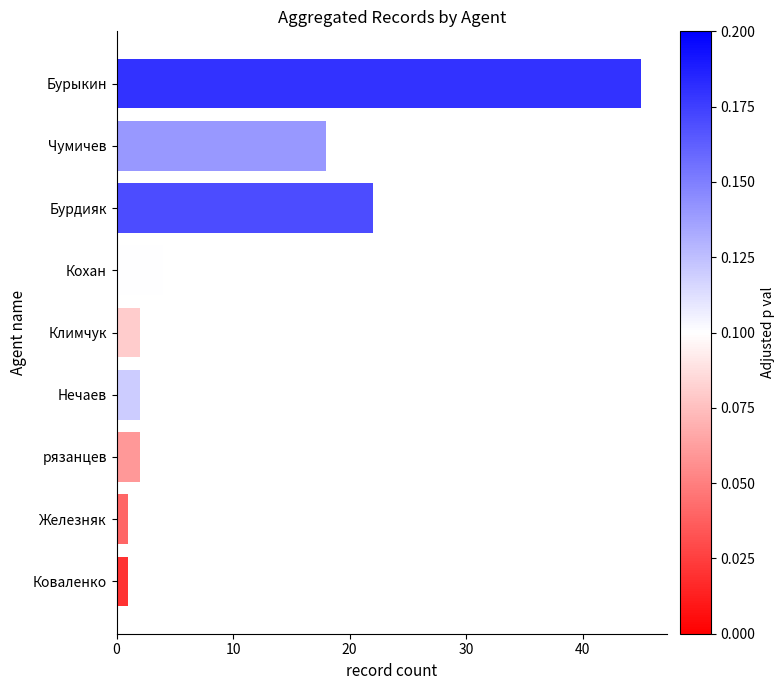

Which has a higher value, Коваленко or Кохан?

Кохан